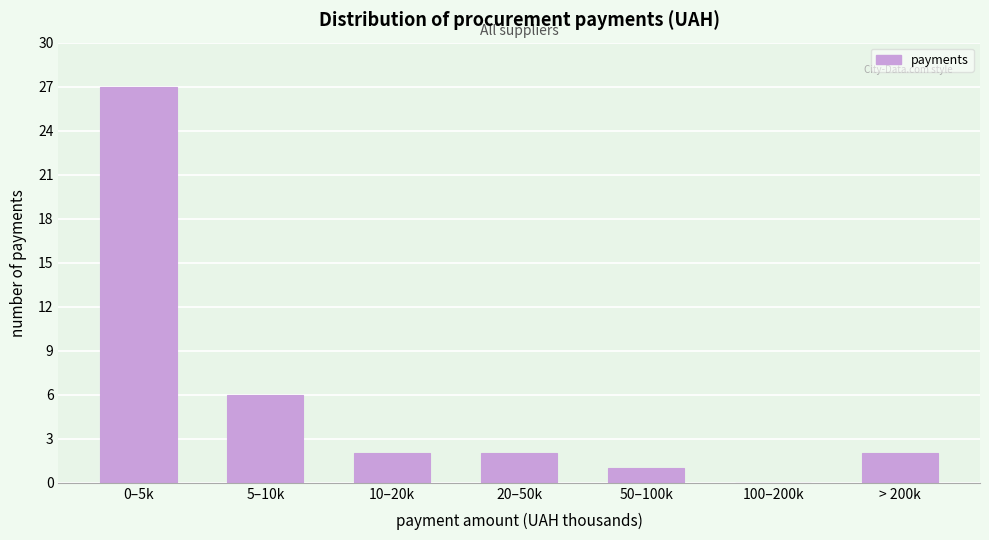

Reading left to right, list all the values displayed in this chart.

0–5k=27	5–10k=6	10–20k=2	20–50k=2	50–100k=1	100–200k=0	> 200k=2